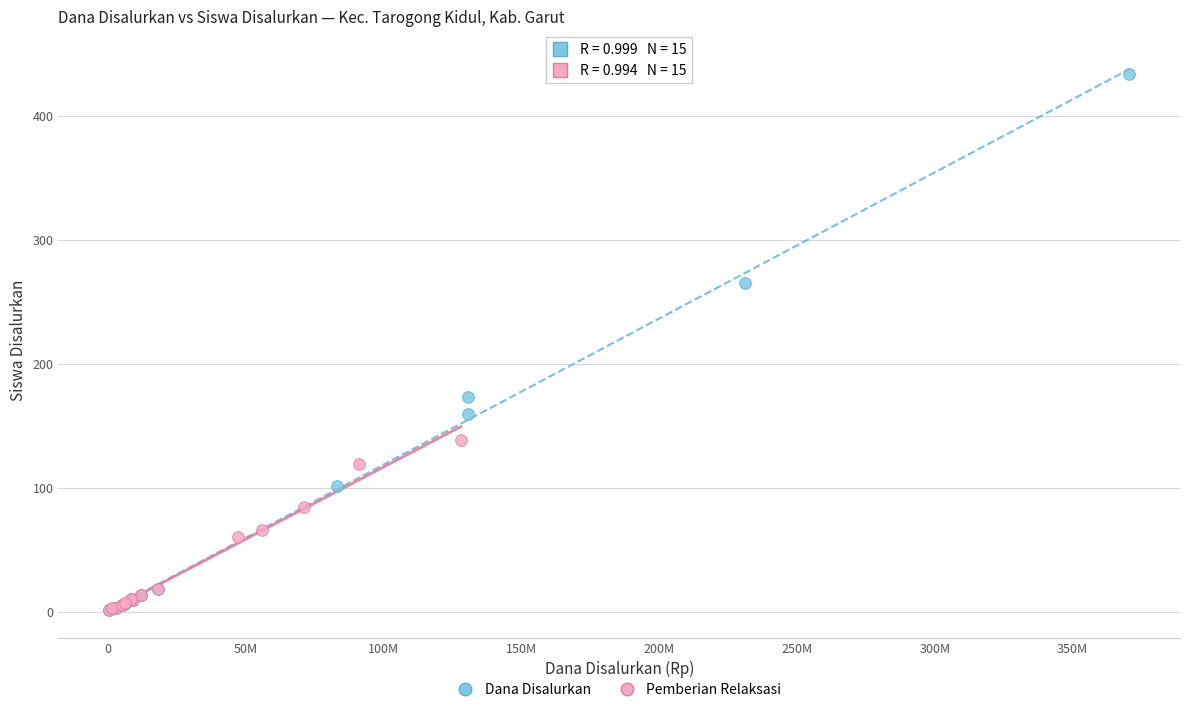

Which series has the widest spread of Y values?

Dana Disalurkan